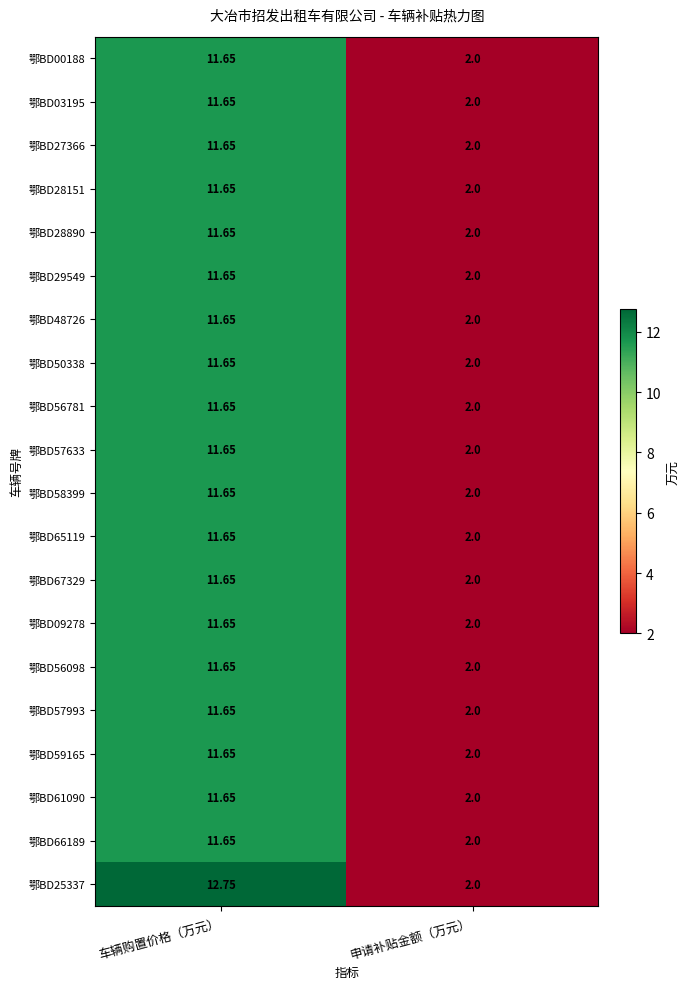

Rank the categories by 鄂BD58399 value from highest to lowest.

车辆购置价格（万元）, 申请补贴金额（万元）